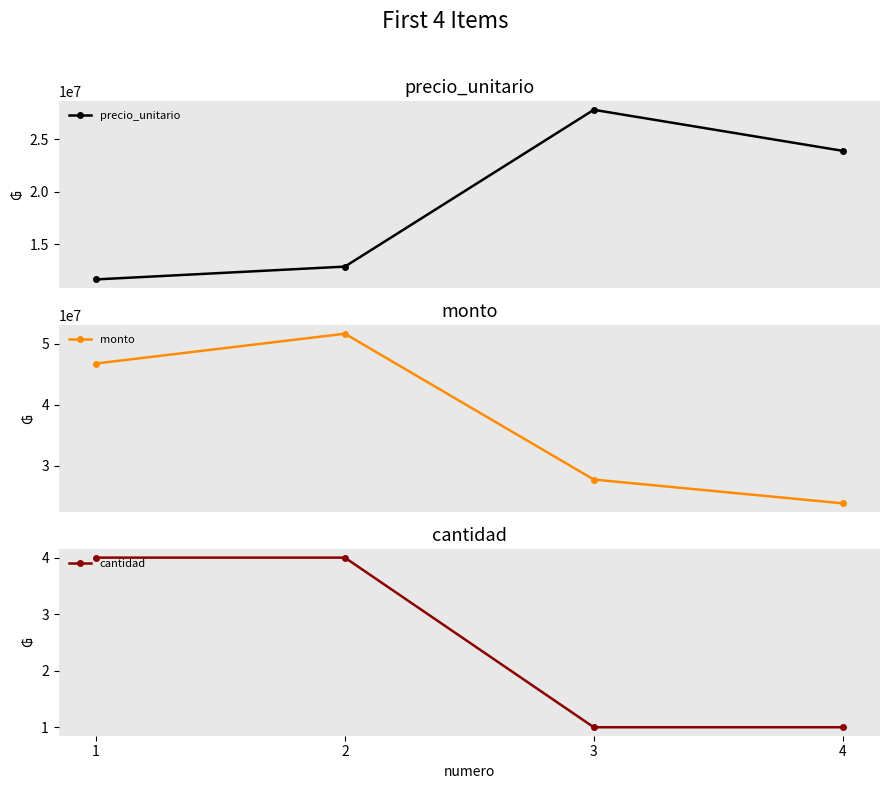

Between 1 and 2, which is larger?

2